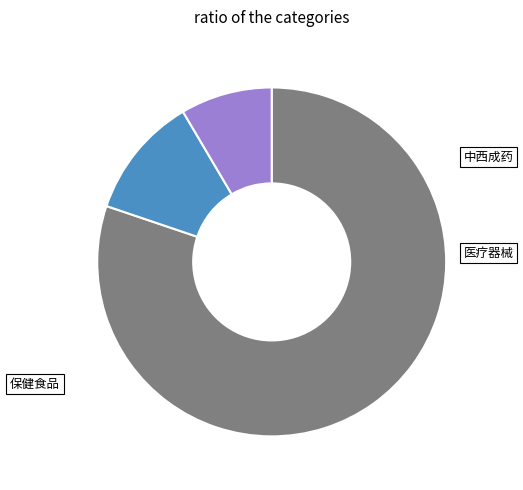

Combined, do 中西成药 and 医疗器械 account for over 50%?

Yes